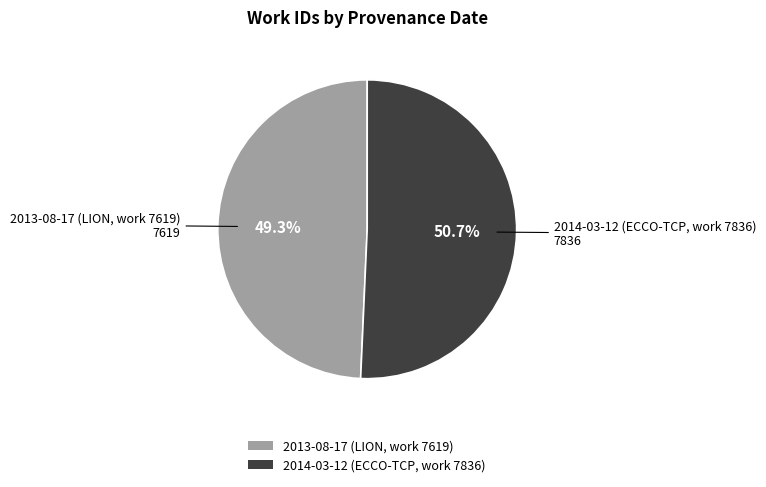

Which has a higher value, 2014-03-12 (ECCO-TCP, work 7836) or 2013-08-17 (LION, work 7619)?

2014-03-12 (ECCO-TCP, work 7836)